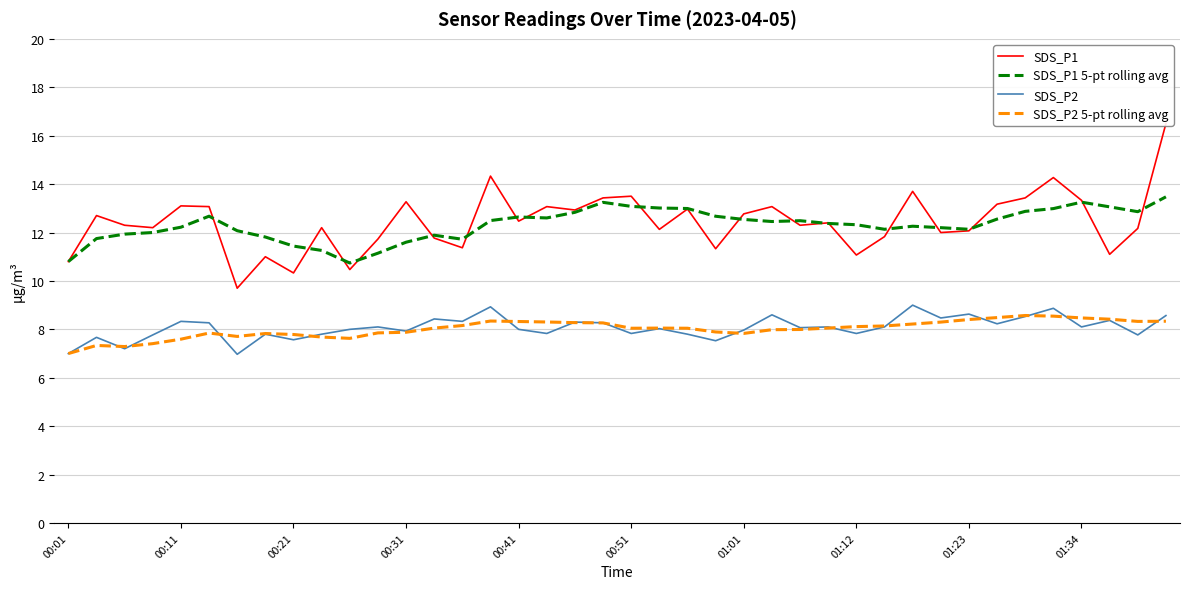

Rank the series by their maximum value, from highest to lowest.

SDS_P1, SDS_P1 5-pt rolling avg, SDS_P2, SDS_P2 5-pt rolling avg